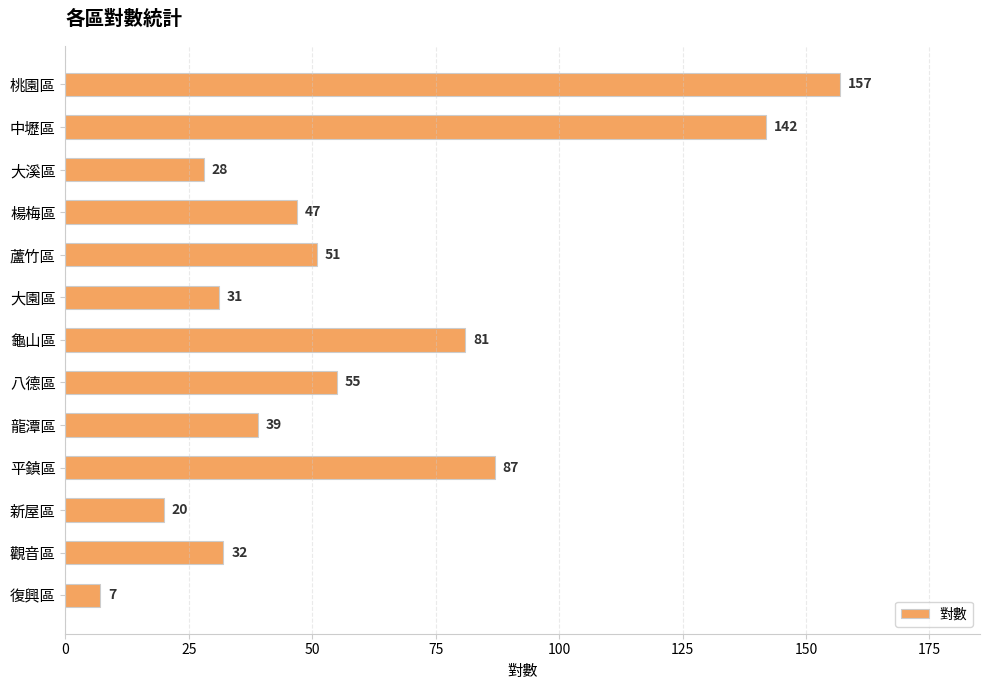

What is the difference between the maximum and second lowest values?

137